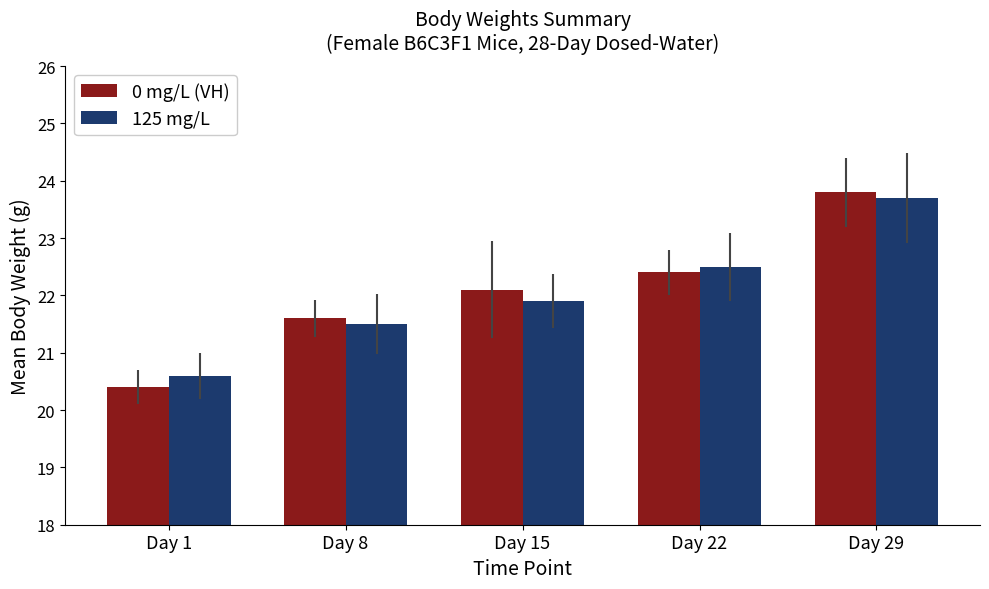

List the labels in order of 125 mg/L value, smallest first.

Day 1, Day 8, Day 15, Day 22, Day 29